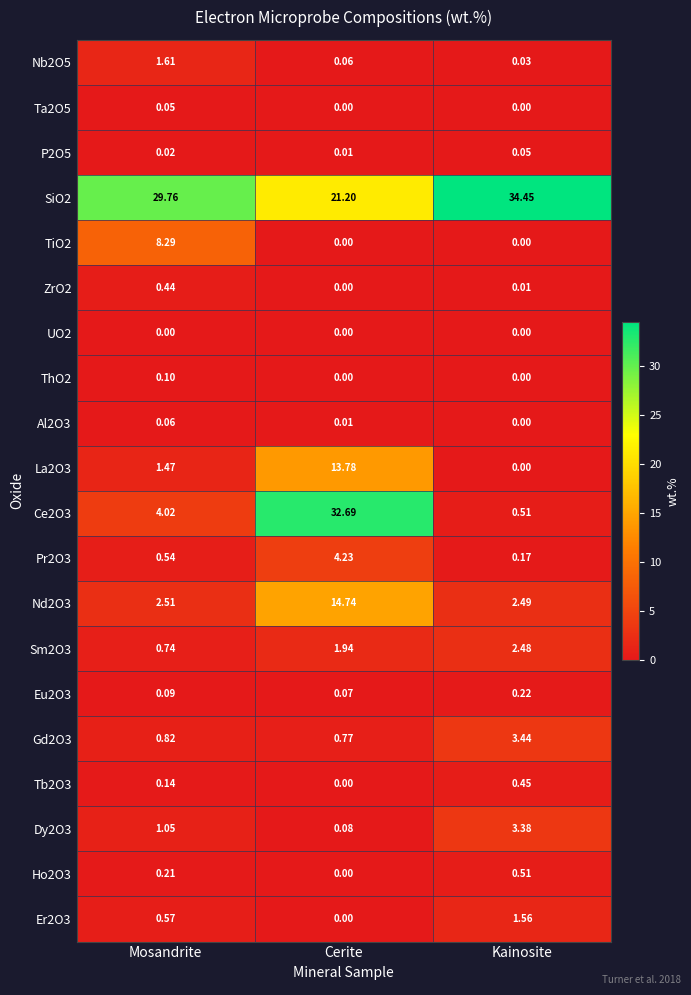

Which series changed the most between Mosandrite and Kainosite?

TiO2